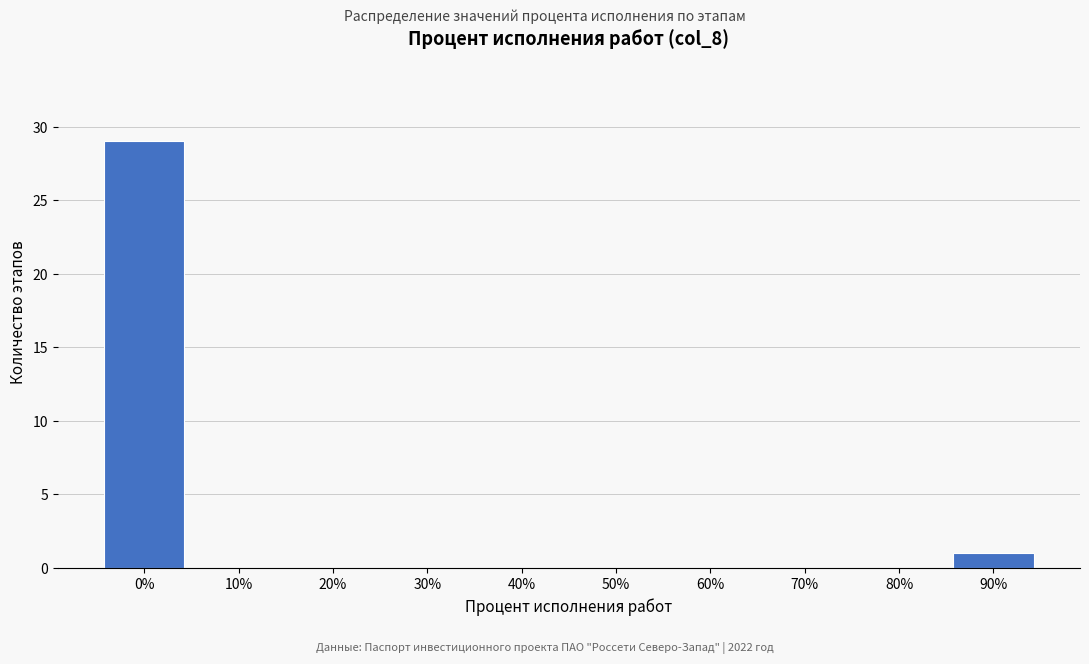

Reading right to left, extract all data points from this chart.

90%=1	80%=0	70%=0	60%=0	50%=0	40%=0	30%=0	20%=0	10%=0	0%=29